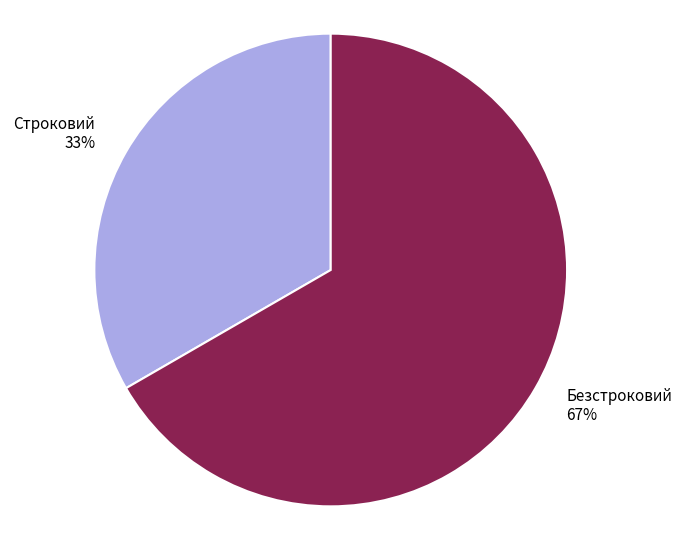

Is it true that Безстроковий is 54% of the pie?

False